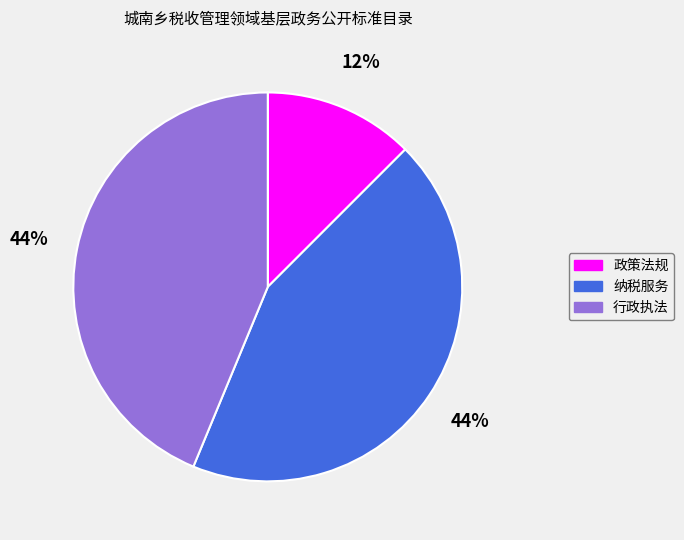

To the nearest percent, what percentage of the pie is 纳税服务?

44%